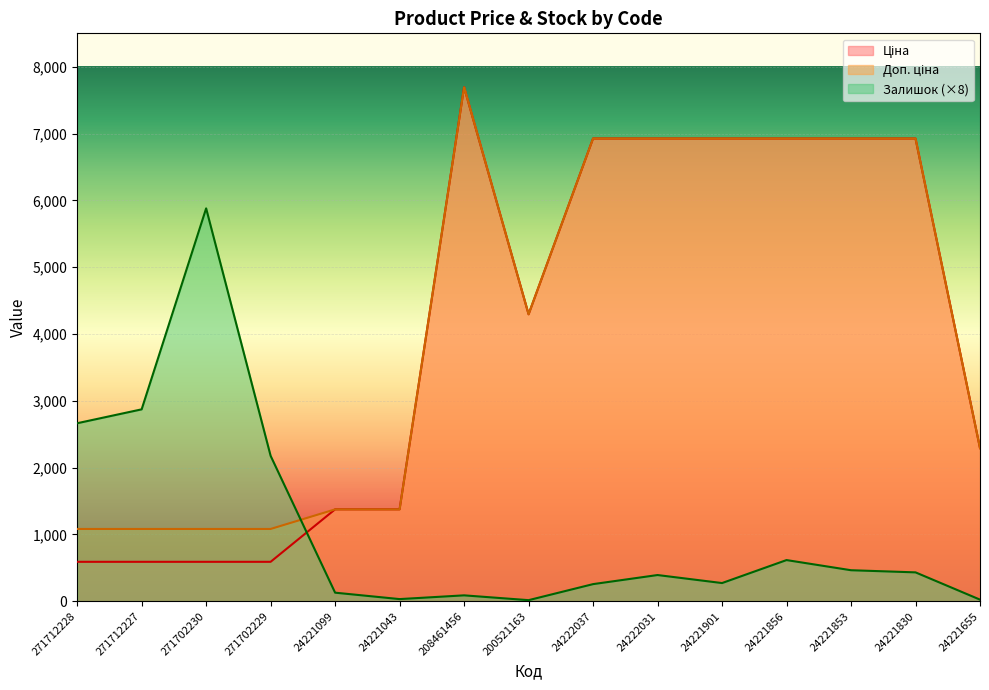

Is it true that Доп. ціна equals 568.6 at 271702230?

False